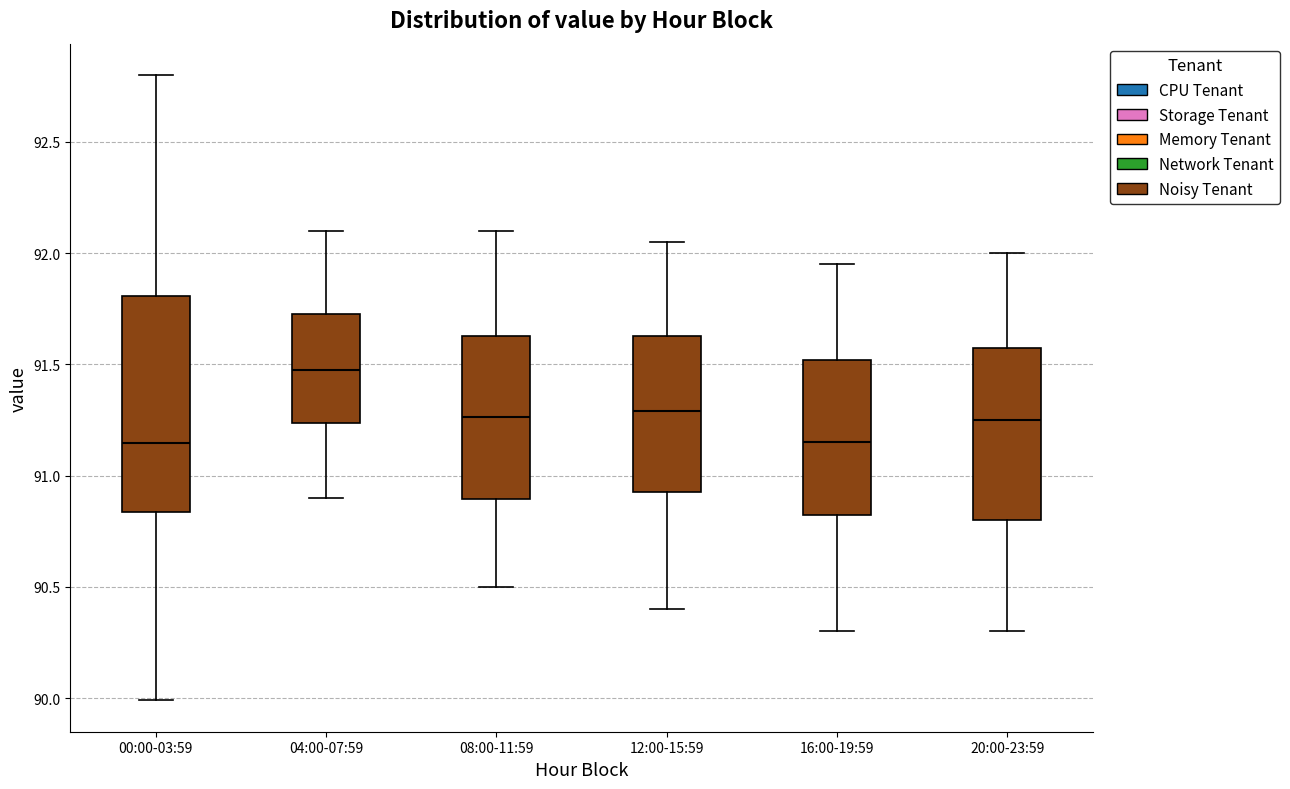

Reading left to right, read every box against the y-axis: the position of its median line, the range the box covers, and the ends of its whiskers. The values are not printed on the chart, so give them approximately, as read against the axis.

00:00-03:59: median 91.15, box 90.85 to 91.80, whiskers 90.00 to 92.80
04:00-07:59: median 91.50, box 91.25 to 91.75, whiskers 90.90 to 92.10
08:00-11:59: median 91.25, box 90.90 to 91.65, whiskers 90.50 to 92.10
12:00-15:59: median 91.30, box 90.95 to 91.65, whiskers 90.40 to 92.05
16:00-19:59: median 91.15, box 90.85 to 91.50, whiskers 90.30 to 91.95
20:00-23:59: median 91.25, box 90.80 to 91.60, whiskers 90.30 to 92.00